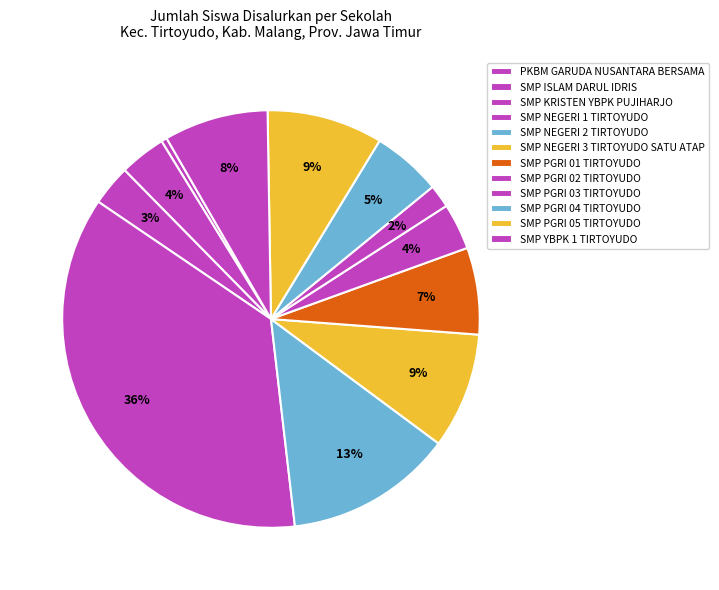

Which slice is the largest?

SMP NEGERI 1 TIRTOYUDO